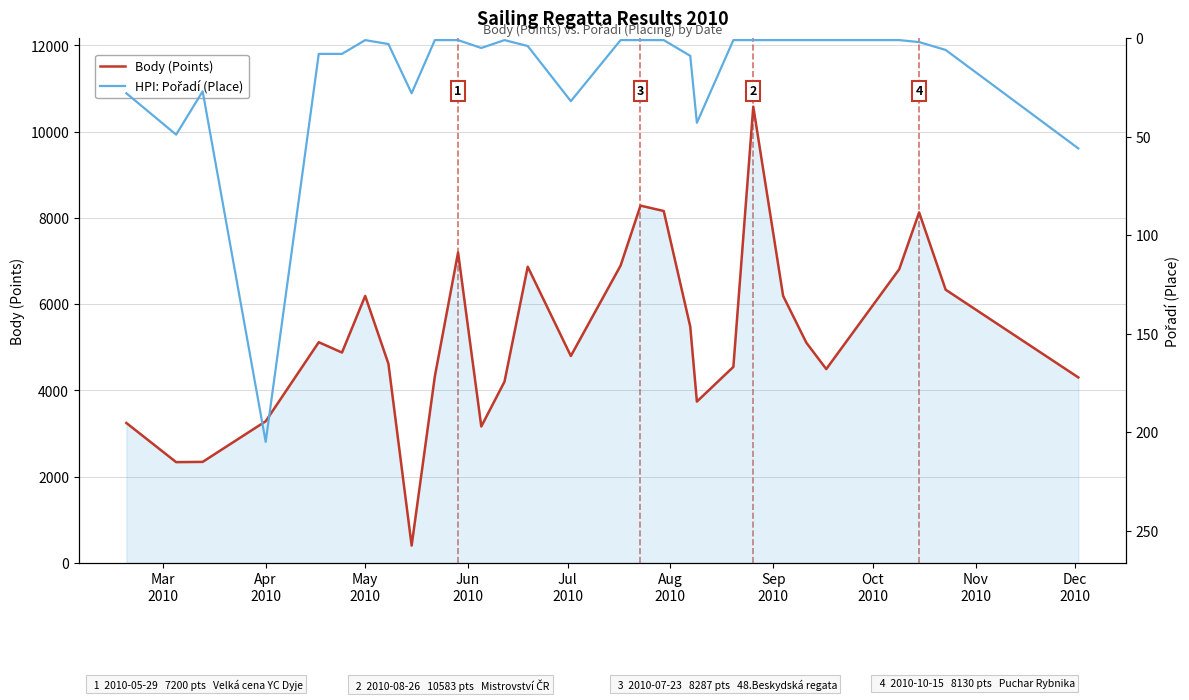

What is the lowest value of the Body (Points) series?

404